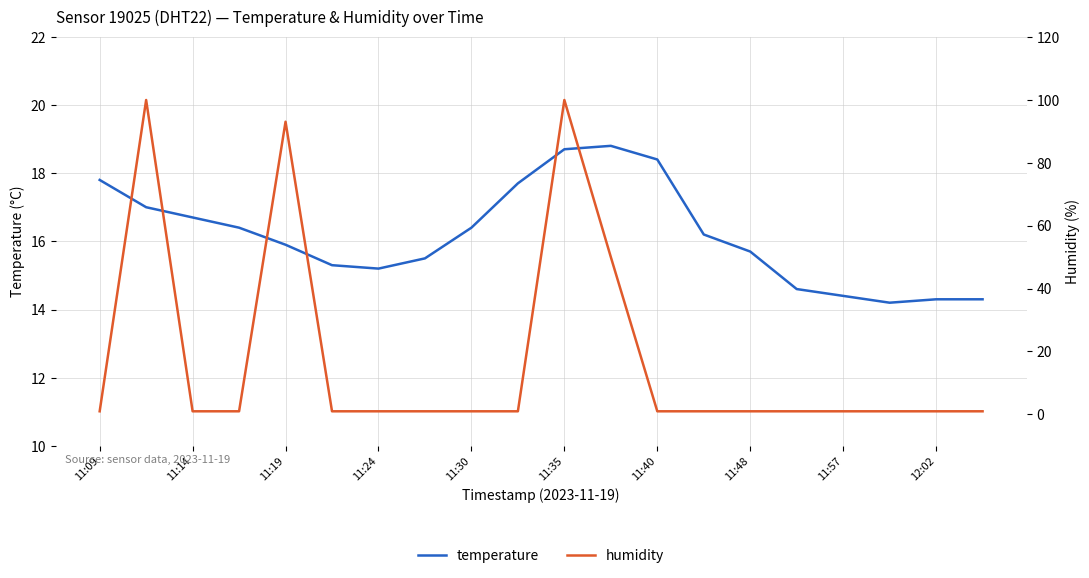

Reading left to right, transcribe all the data shown in this chart.

temperature: 17.8	17.0	16.7	16.4	15.9	15.3	15.2	15.5	16.4	17.7	18.7	18.8	18.4	16.2	15.7	14.6	14.4	14.2	14.3	14.3
humidity: 1.0	99.9	1.0	1.0	93.0	1.0	1.0	1.0	1.0	1.0	99.9	50.0	1.0	1.0	1.0	1.0	1.0	1.0	1.0	1.0